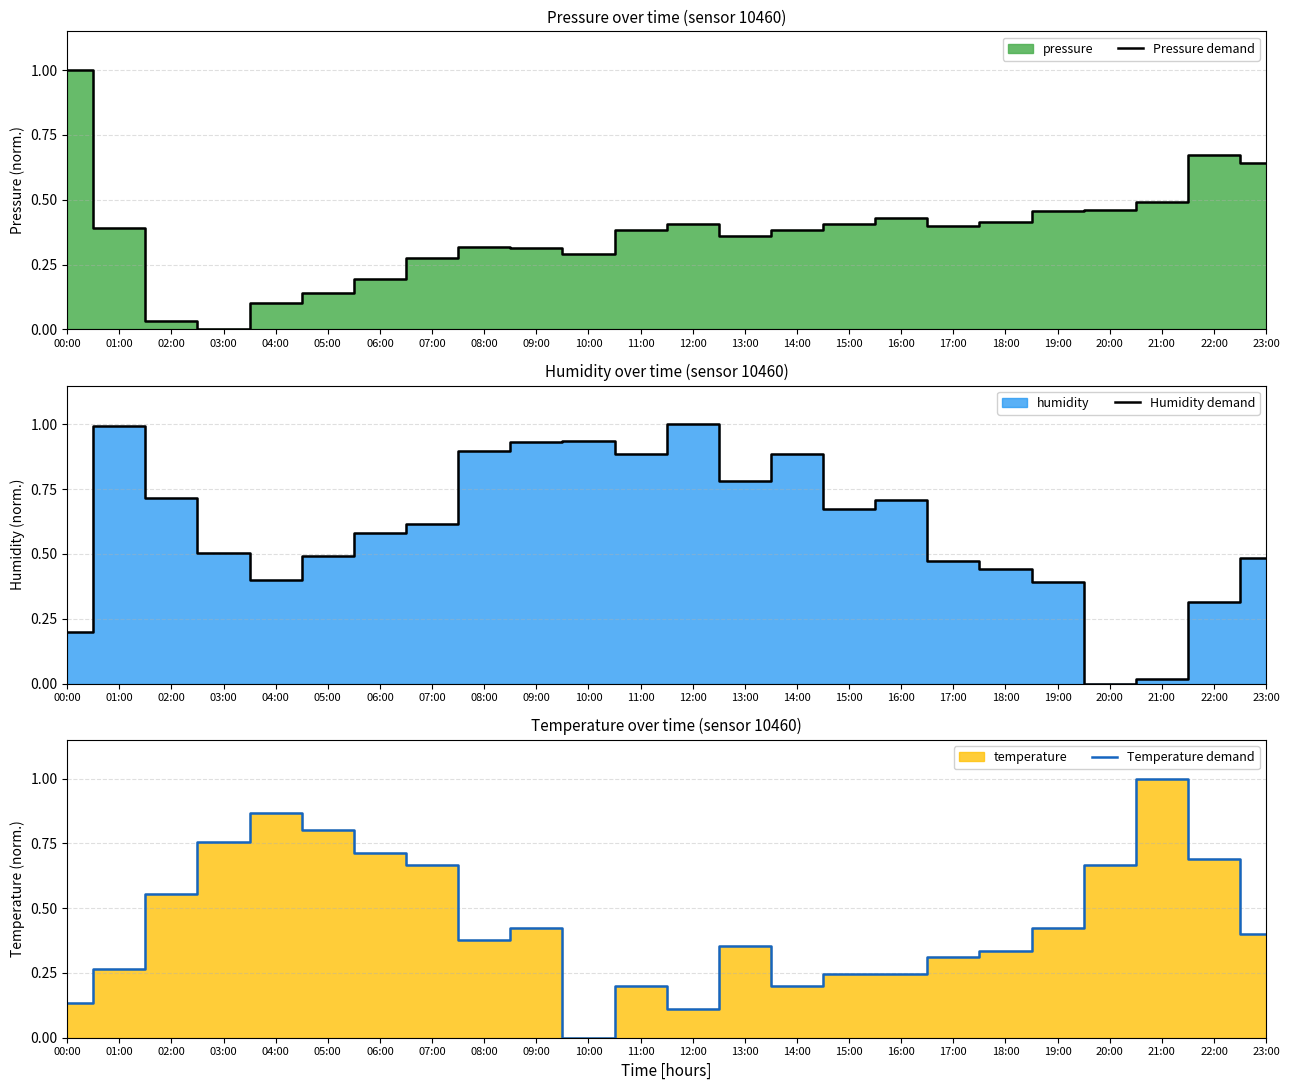

What position from the left is 01:00?

2